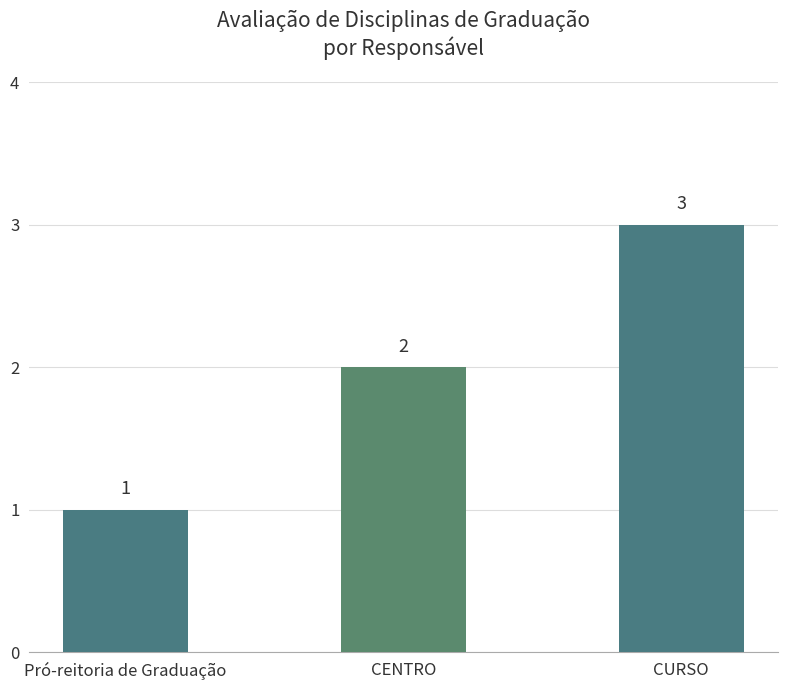

Rank the categories by value from highest to lowest.

CURSO, CENTRO, Pró-reitoria de Graduação